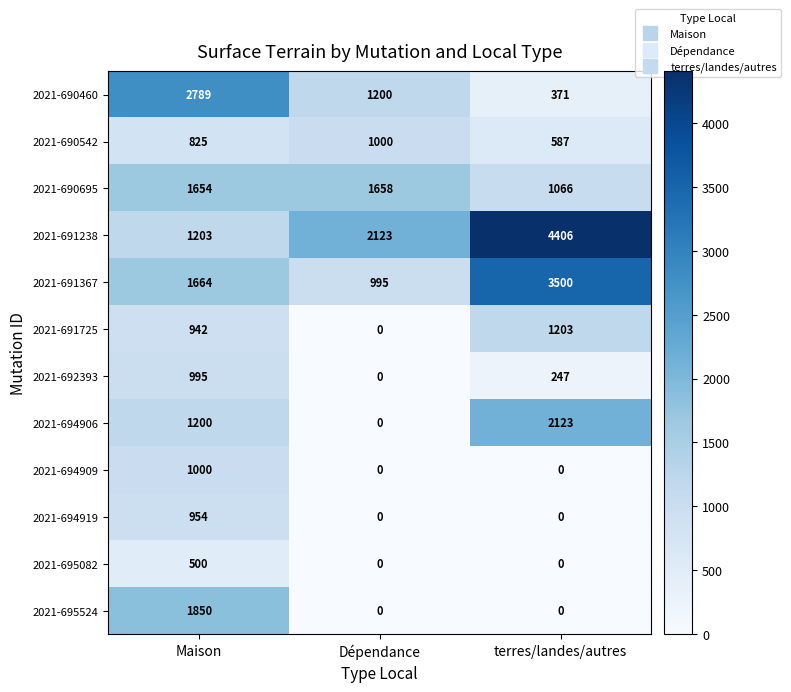

How many data points does each series have?

3